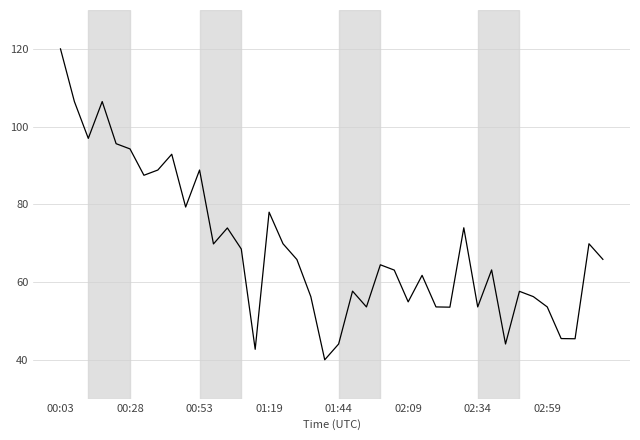

True or false: the data has more than 2 interior local peaks.

True